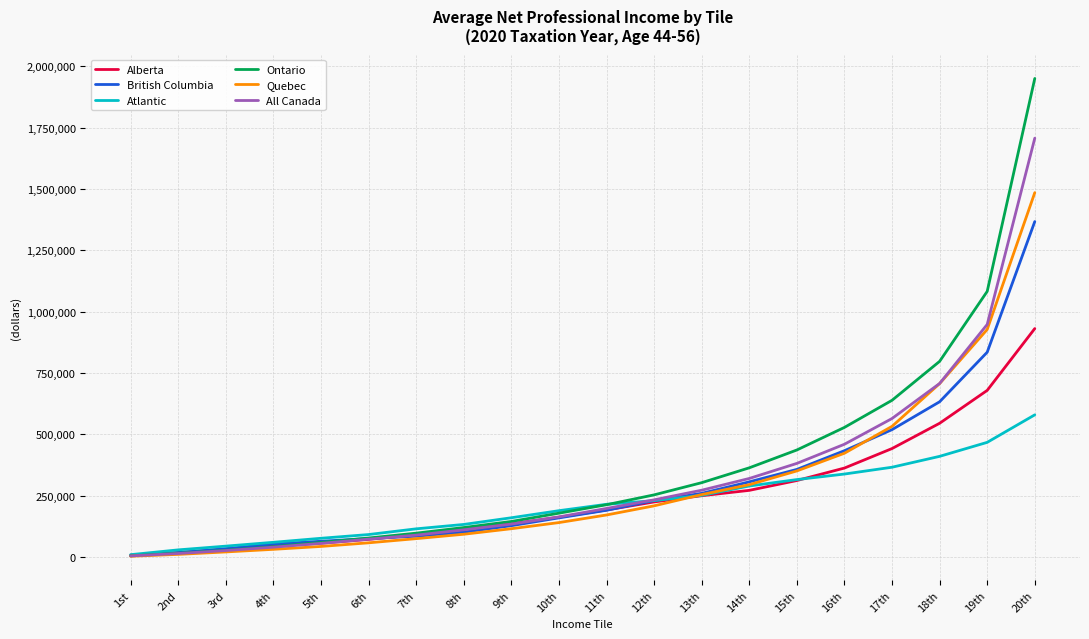

At how many categories does at least one series exceed 412932?

6